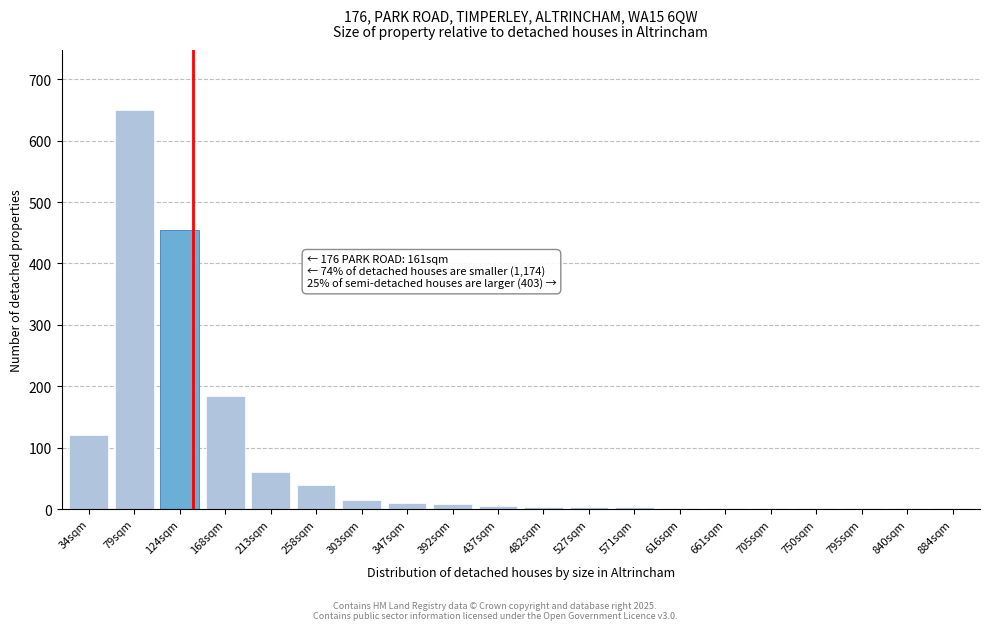

Which category has the highest value across all series?

79sqm